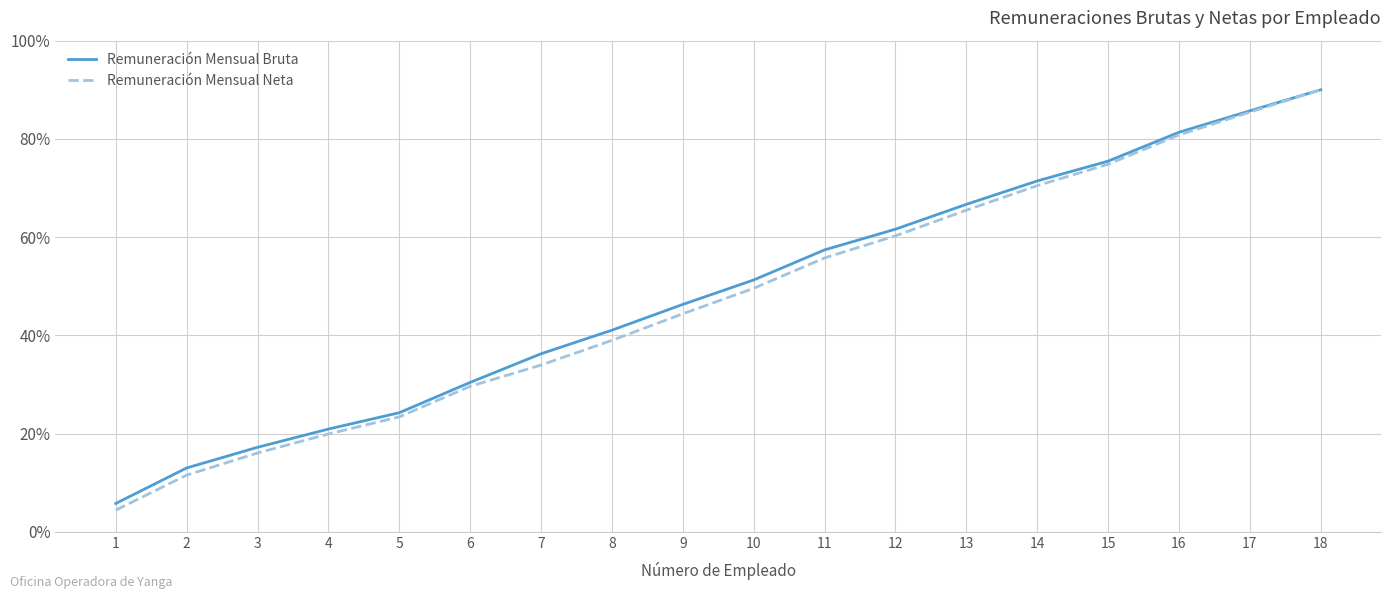

True or false: Remuneración Mensual Bruta has a value of 30.0 at 18.

False